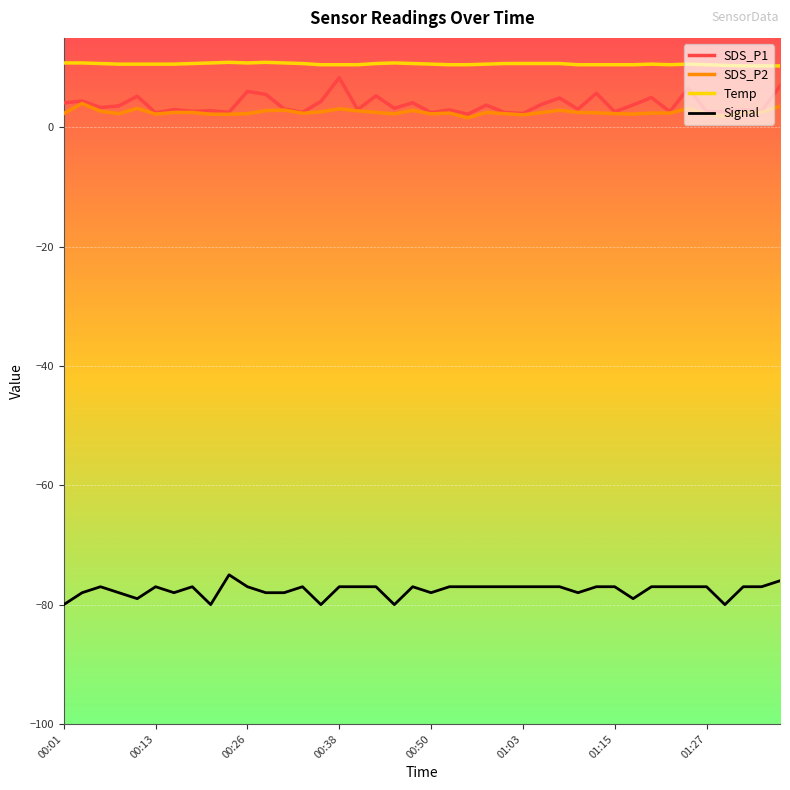

True or false: Temp and SDS_P2 cross at least once.

False